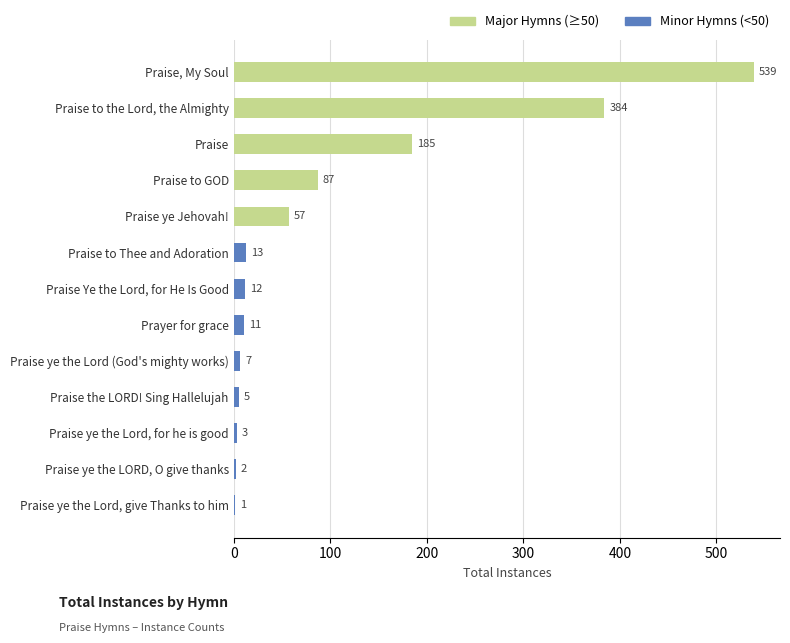

What is the sum of all values?

1306